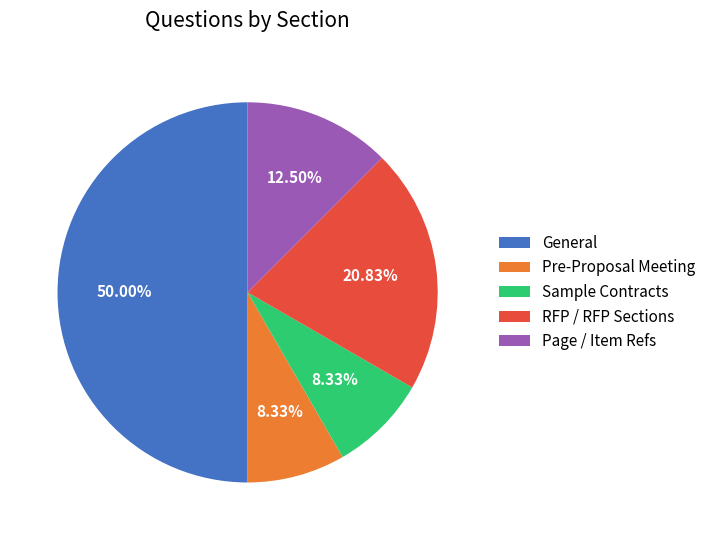

The General slice represents 50% of the pie. True or false?

True